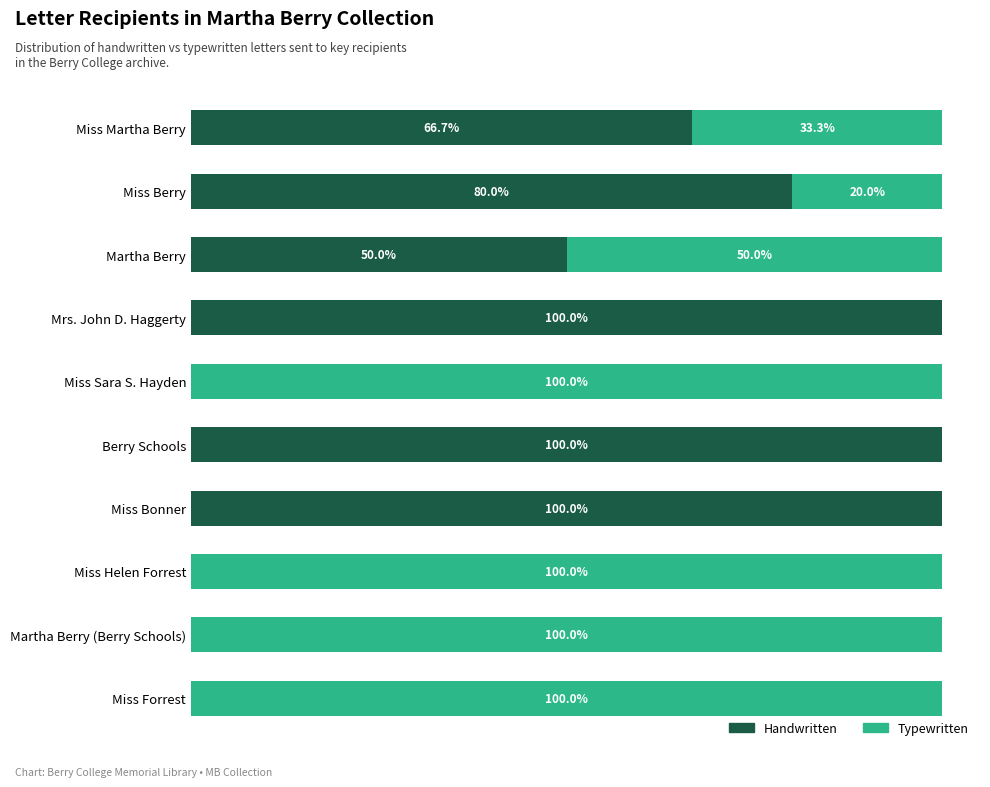

What are all the series names shown in the legend?

Handwritten, Typewritten